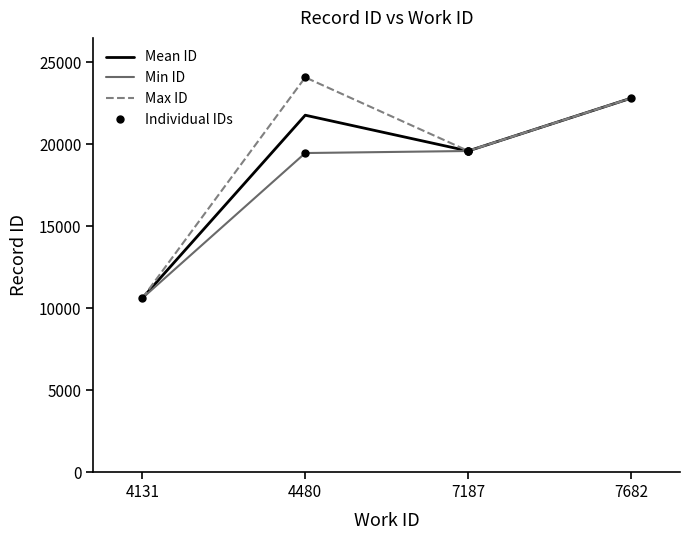

What is the label of the 6th point from the right?

4480